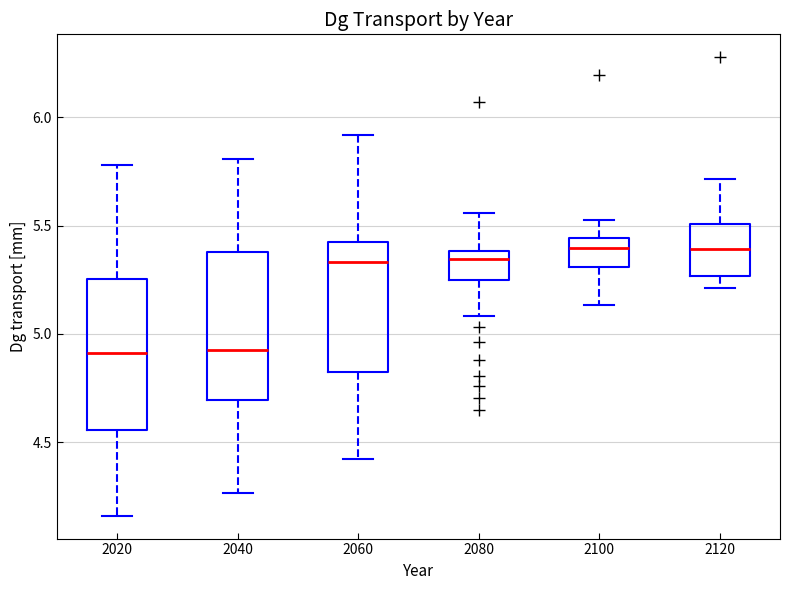

Reading left to right, transcribe this box plot: for each box, give where its median line is, the range the box spans, and where its two whiskers end, as read against the y-axis. The values are not printed on the chart, so give them approximately, as read against the axis.

2020: median 4.90, box 4.55 to 5.25, whiskers 4.15 to 5.80
2040: median 4.95, box 4.70 to 5.40, whiskers 4.25 to 5.80
2060: median 5.35, box 4.80 to 5.40, whiskers 4.40 to 5.90
2080: median 5.35, box 5.25 to 5.40, whiskers 5.10 to 5.55
2100: median 5.40, box 5.30 to 5.45, whiskers 5.15 to 5.55
2120: median 5.40, box 5.25 to 5.50, whiskers 5.20 to 5.70